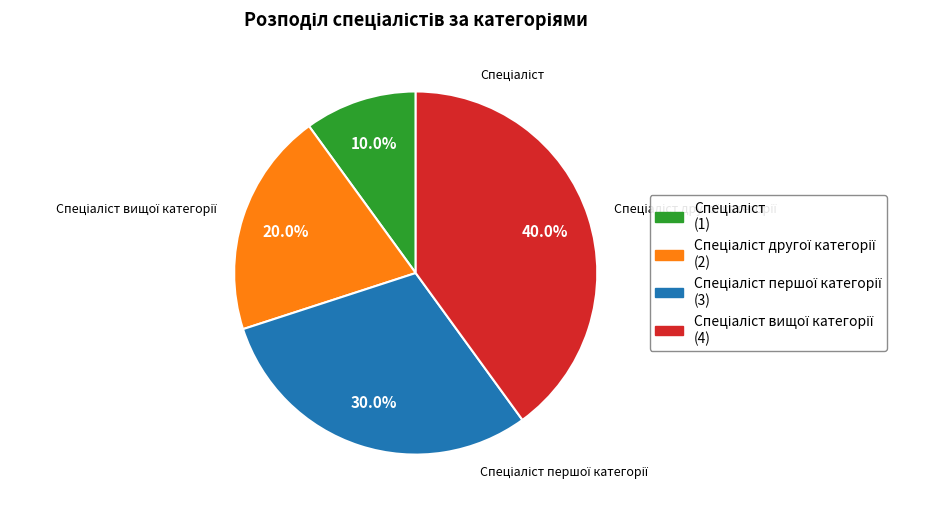

True or false: Спеціаліст другої категорії accounts for 32% of the total.

False